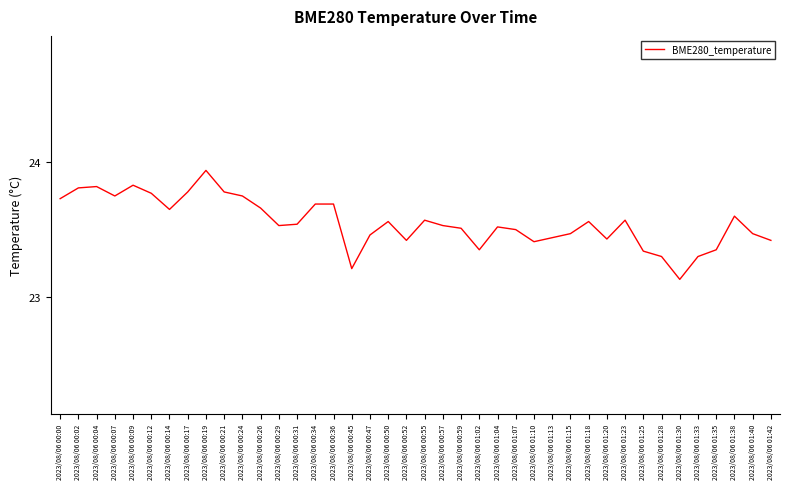

What is the difference between the maximum and minimum values?

0.8